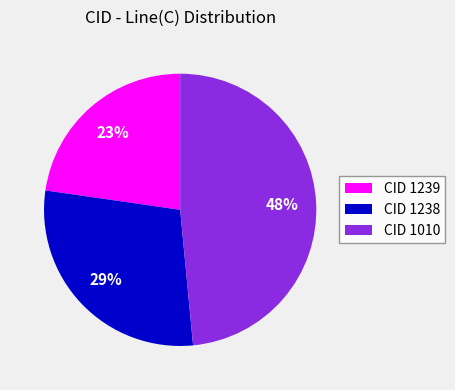

Does any single category account for the majority?

No